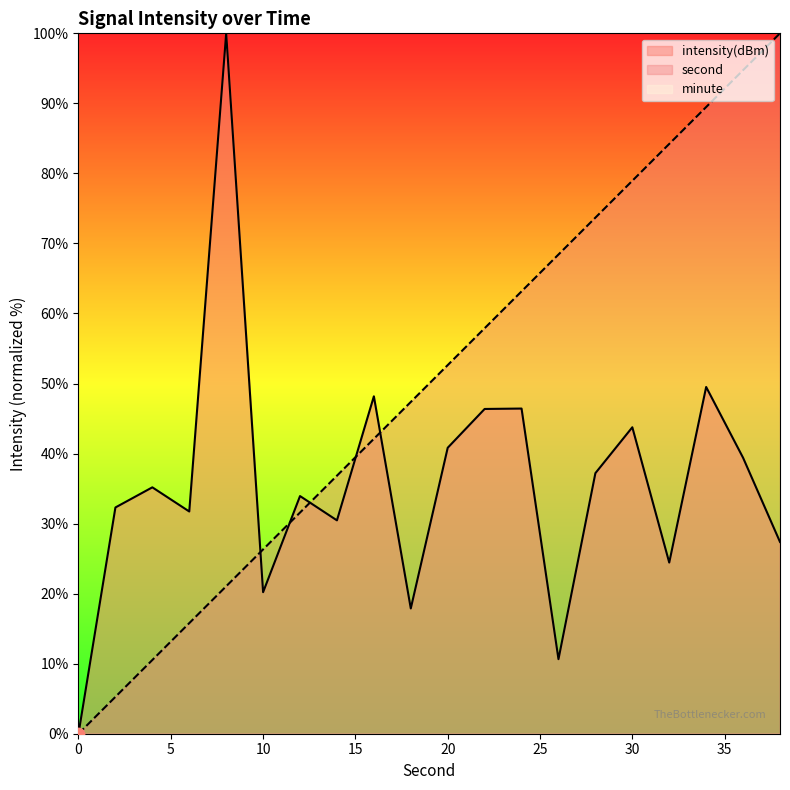

At which category is the sum across all series the highest?

34